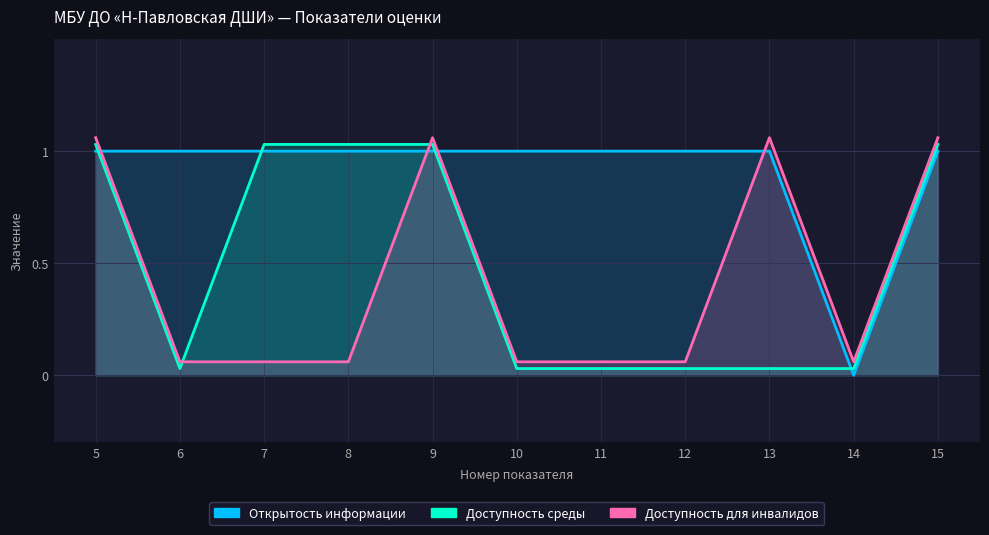

How many series are shown in this chart?

3